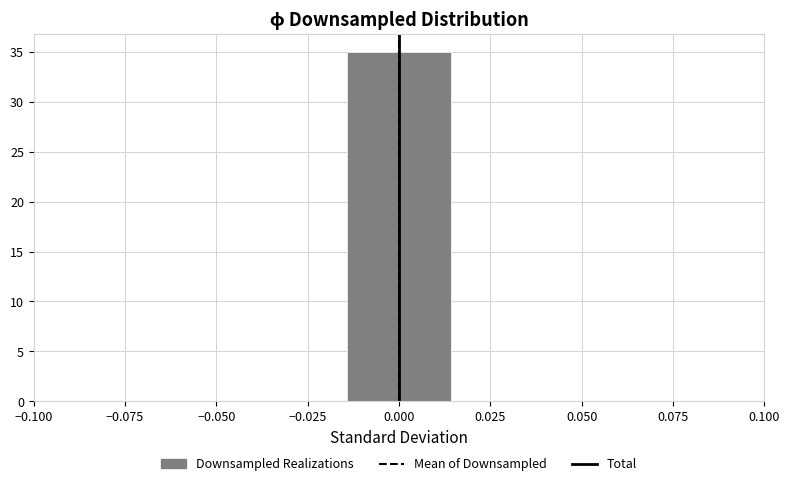

Reading left to right, transcribe this chart: for each bar, give the range it covers on the x-axis and its height. Neither the bar edges nor the heights are printed on the chart, so give them approximately, as read against the axes.

-0.100 to -0.070: 0
-0.070 to -0.045: 0
-0.045 to -0.015: 0
-0.015 to 0.015: 35
0.015 to 0.045: 0
0.045 to 0.070: 0
0.070 to 0.100: 0